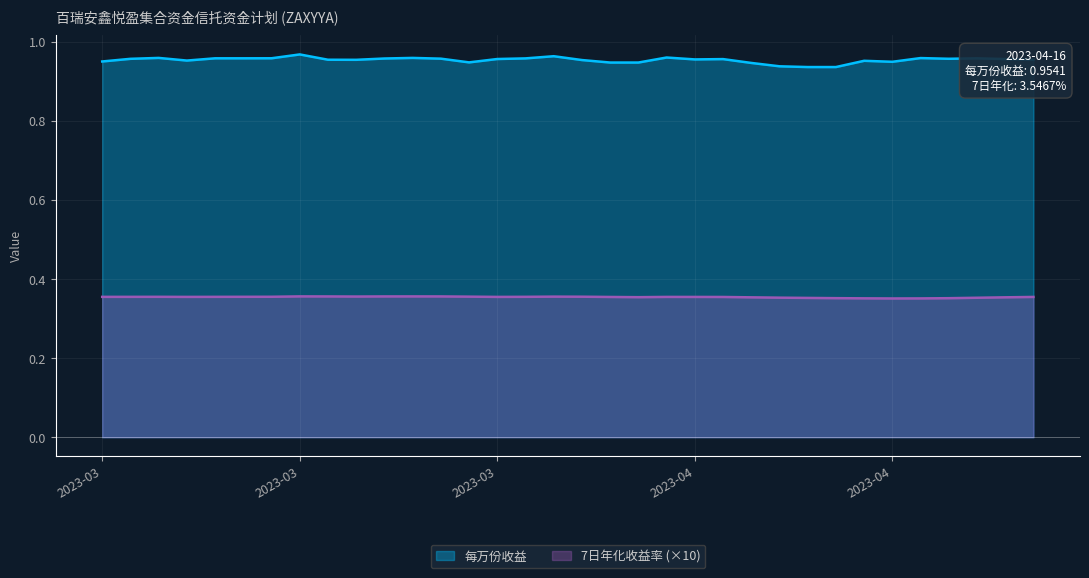

How many series are shown in this chart?

2